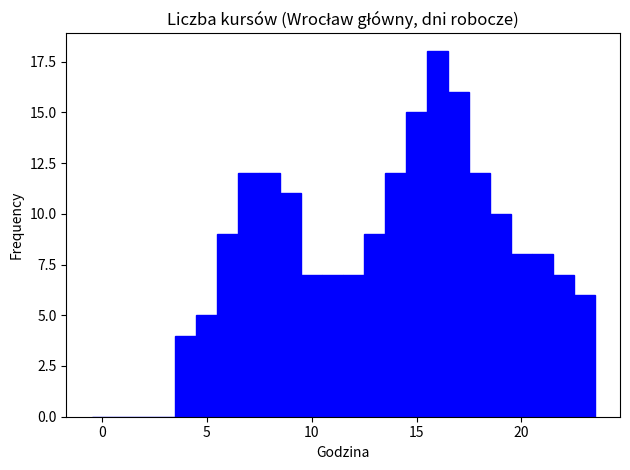

Around what value on the x-axis is the tallest bar? Give the approximate position of its centre, as read against the axis.

16.0